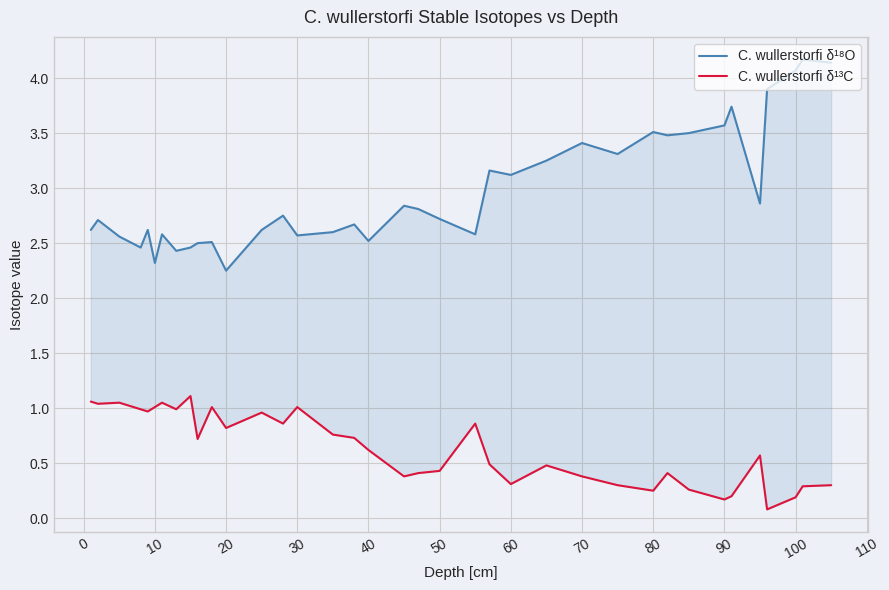

The C. wullerstorfi δ¹⁸O series shows 1.4 at 20. True or false?

False